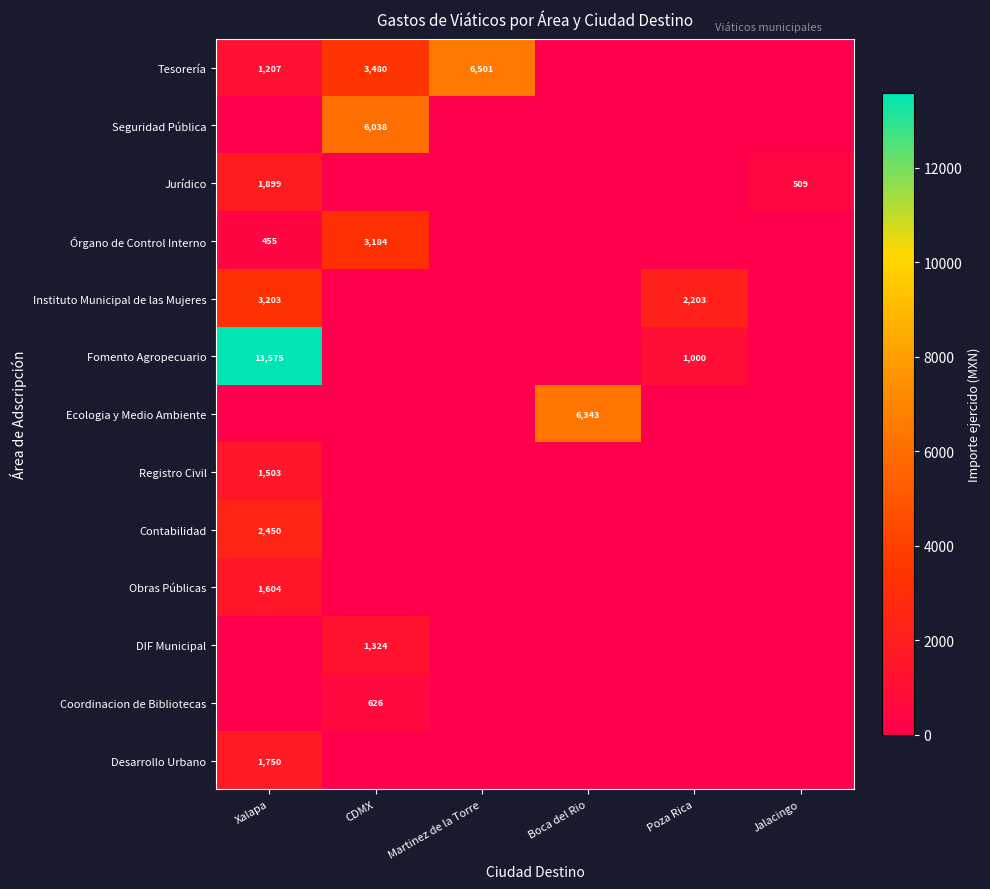

The value of Obras Públicas at Xalapa is 854. True or false?

False